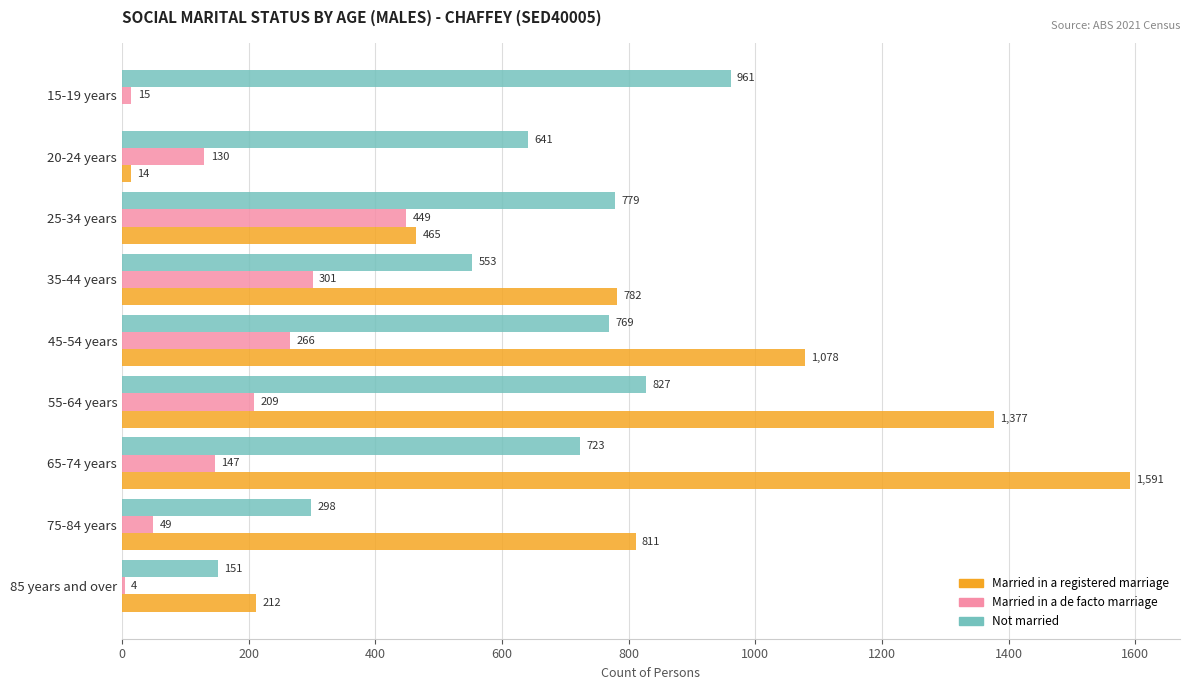

Where is Married in a registered marriage nearest to the value 795?

35-44 years